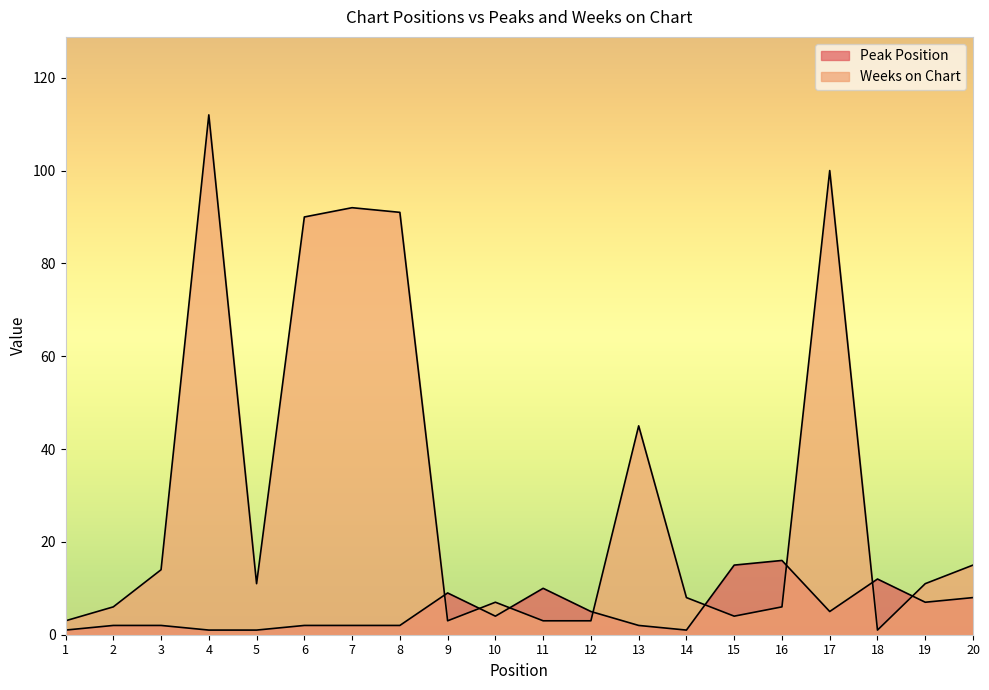

What is the value of the Weeks on Chart point at the 16th from the left?

6